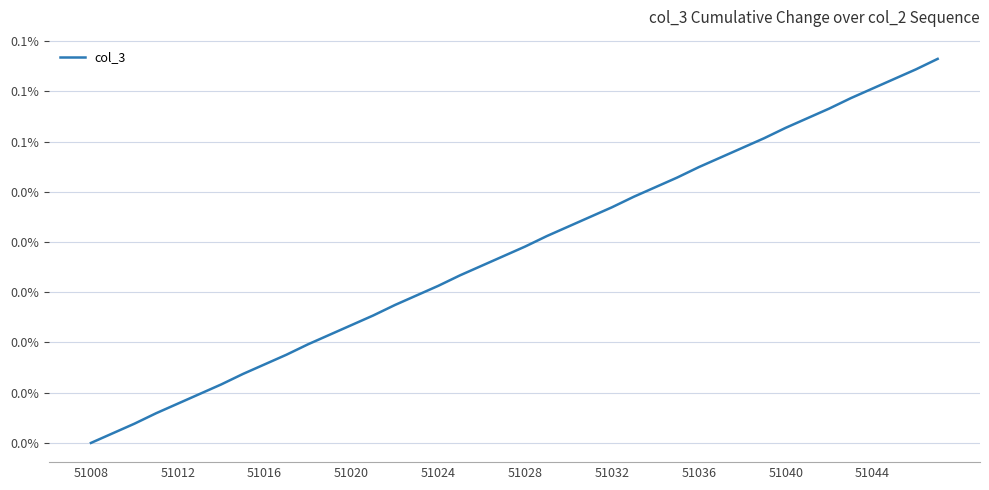

Does the chart have visible grid lines?

Yes